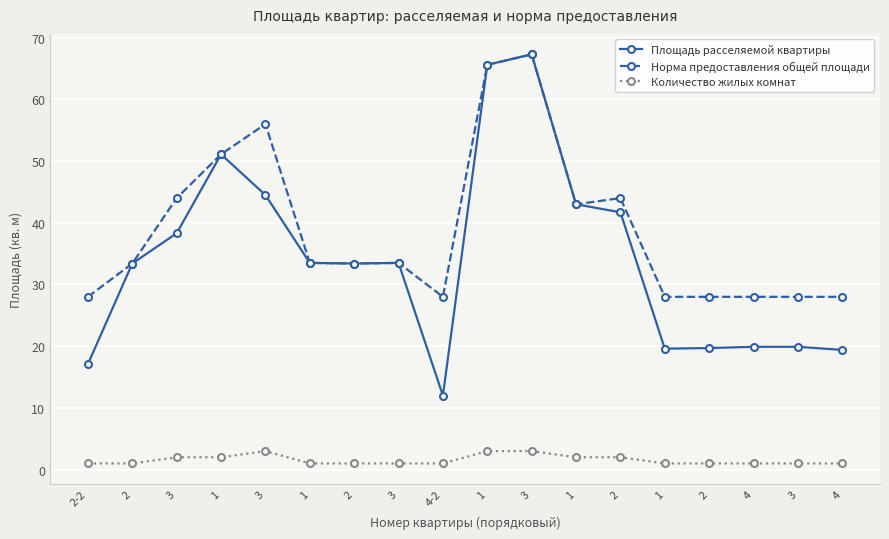

Does the chart display data point markers on the line(s)?

Yes